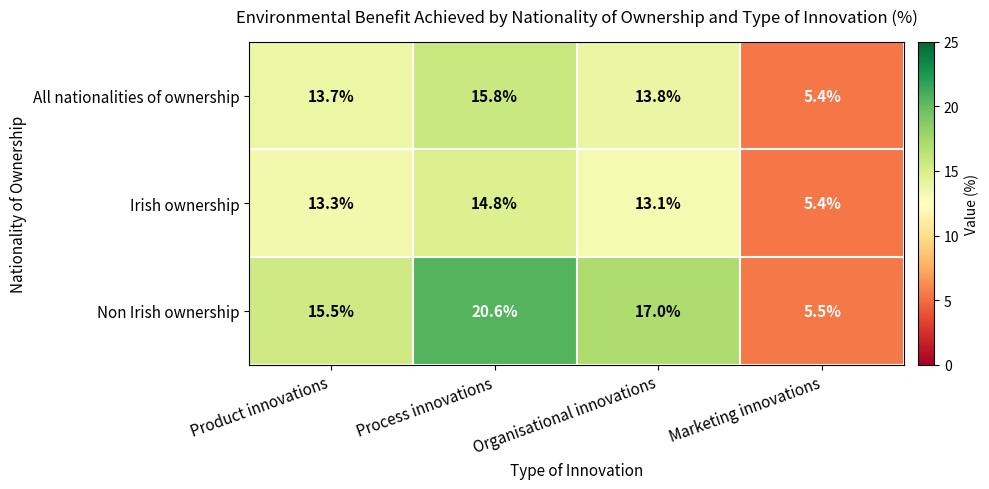

Between Process innovations and Marketing innovations, which series saw the biggest shift?

Non Irish ownership